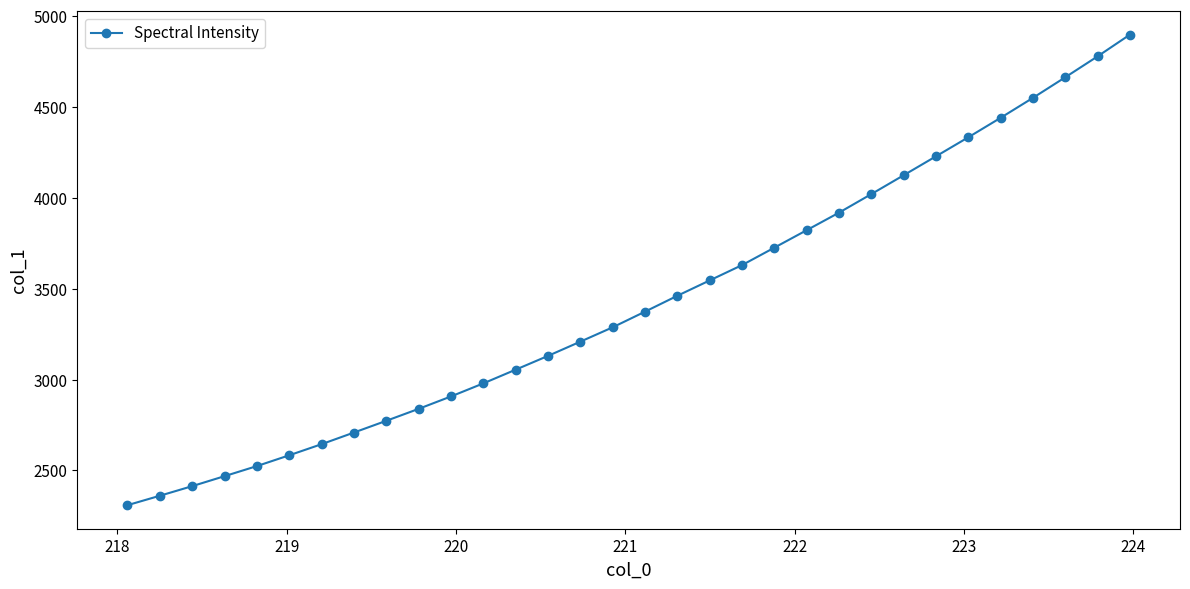

What is the maximum value shown in the chart?

4897.5